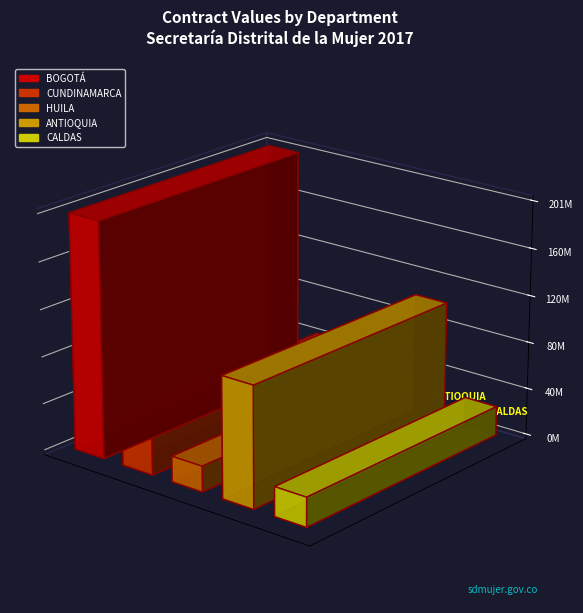

Which category has the lowest value across all series?

CUNDINAMARCA